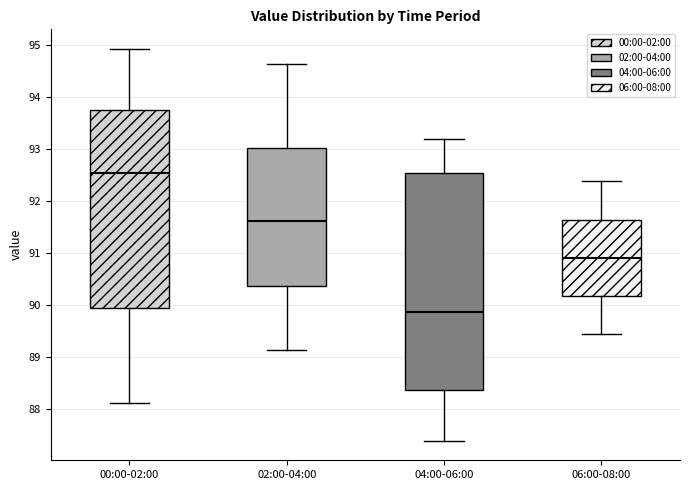

Where is the lower edge of the box for 04:00-06:00 on the y-axis? The values are not printed on the chart, so give them approximately, as read against the axis.

88.4